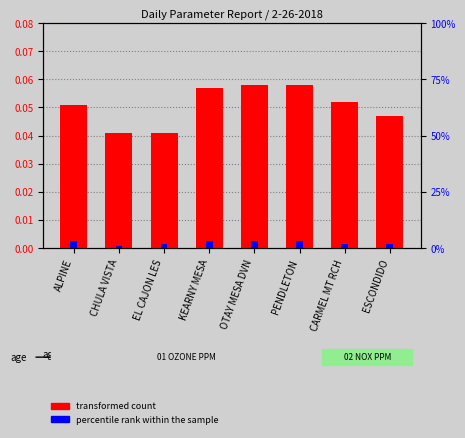

The value of transformed count at EL CAJON LES is 0.1. True or false?

False